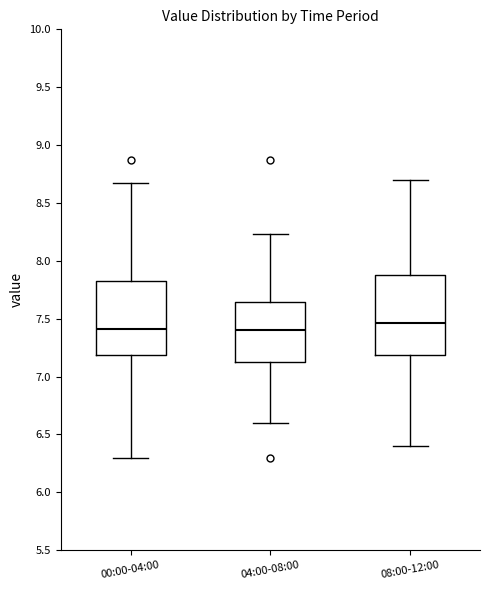

Reading left to right, read every box against the y-axis: the position of its median line, the range the box covers, and the ends of its whiskers. The values are not printed on the chart, so give them approximately, as read against the axis.

00:00-04:00: median 7.40, box 7.20 to 7.85, whiskers 6.30 to 8.65
04:00-08:00: median 7.40, box 7.10 to 7.65, whiskers 6.60 to 8.25
08:00-12:00: median 7.45, box 7.20 to 7.90, whiskers 6.40 to 8.70